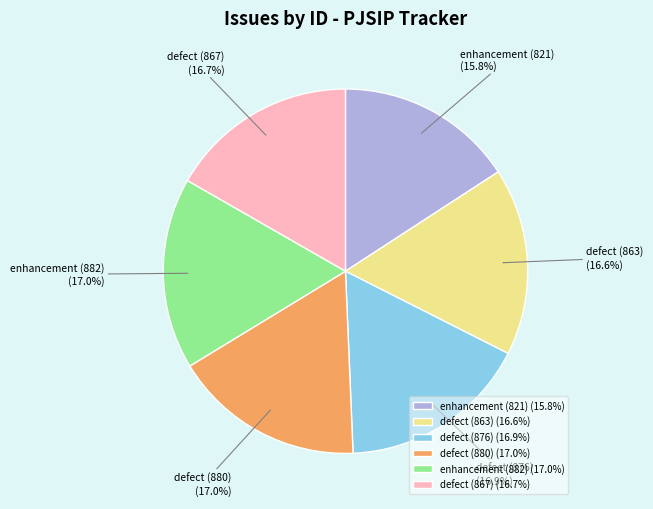

Which slice is the smallest?

enhancement (821)